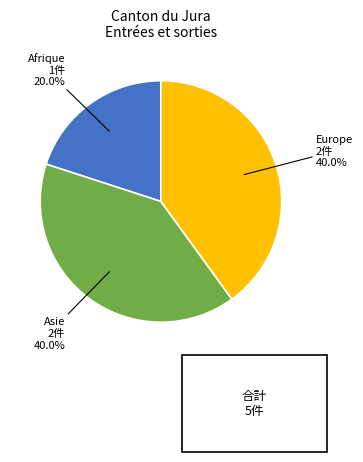

To the nearest percent, what is the difference between the largest and smallest slice percentages?

20%